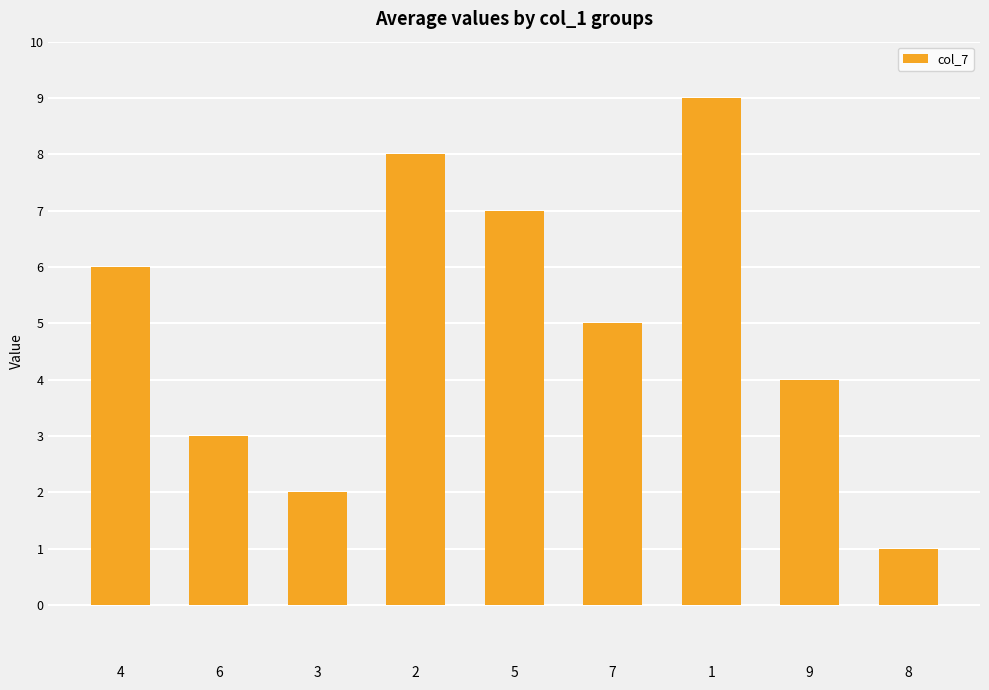

Which category has the highest value across all series?

1